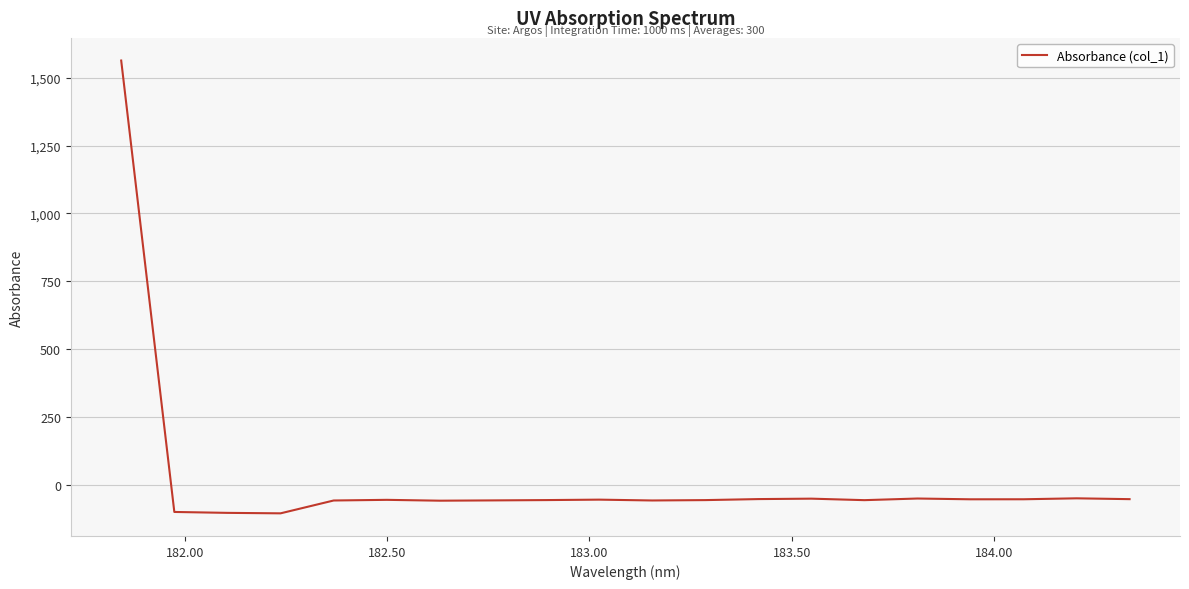

What is the difference between the maximum and minimum values?

1669.8